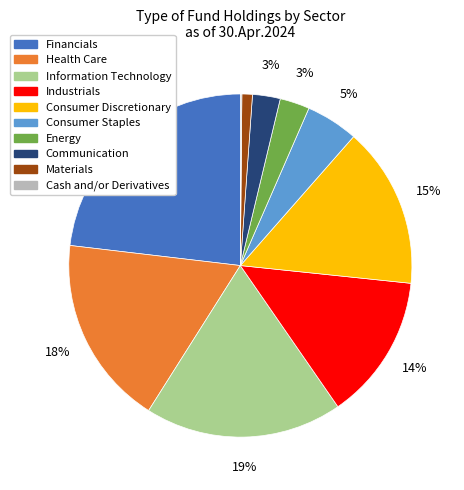

Is there any slice that represents more than half of the pie?

No